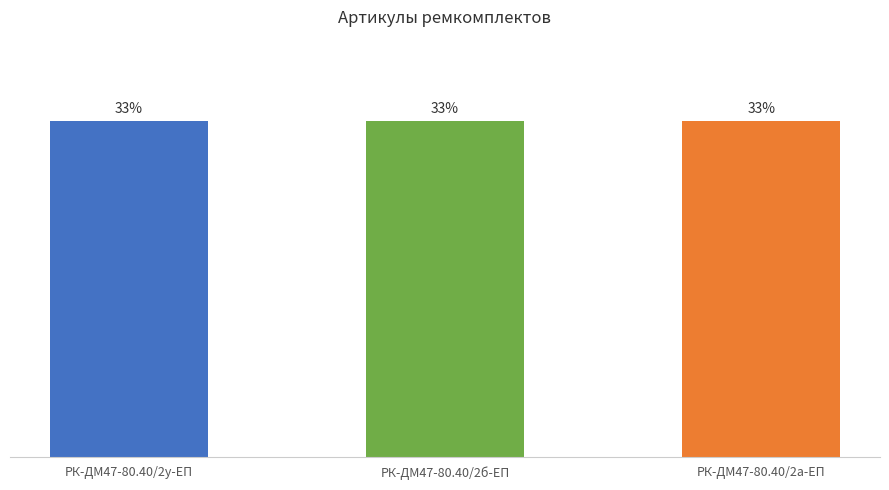

What is the sum of the values at РК-ДМ47-80.40/2у-ЕП and РК-ДМ47-80.40/2б-ЕП?

66.7